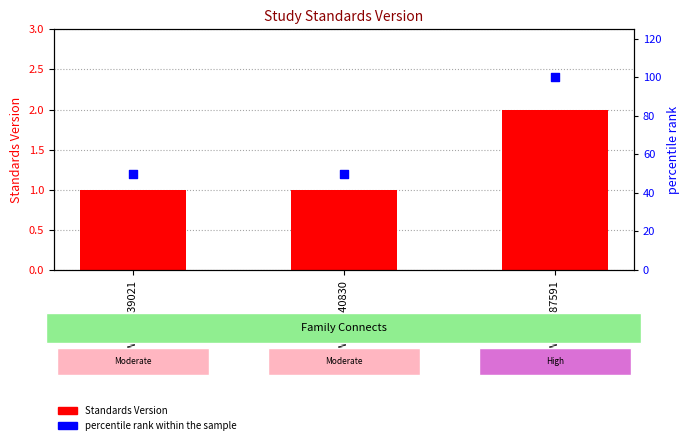

Which series reaches the maximum Y coordinate?

percentile rank within the sample